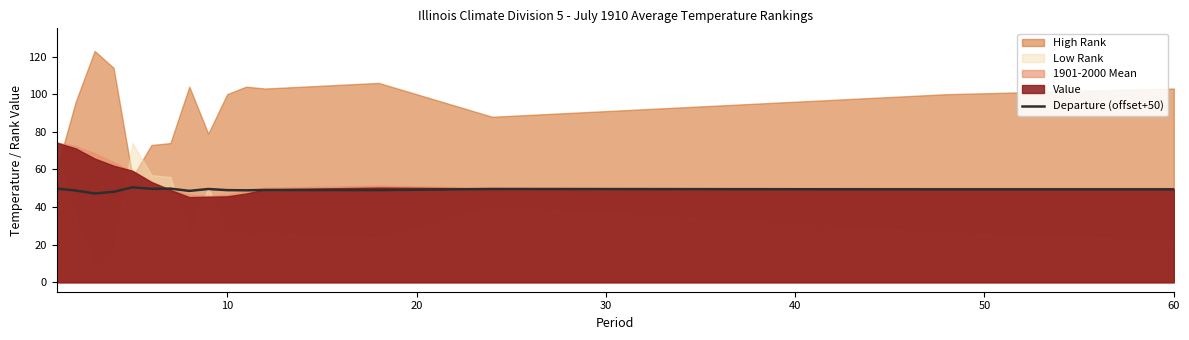

What is the ratio of the value at 40 to the value at 50?

1.0